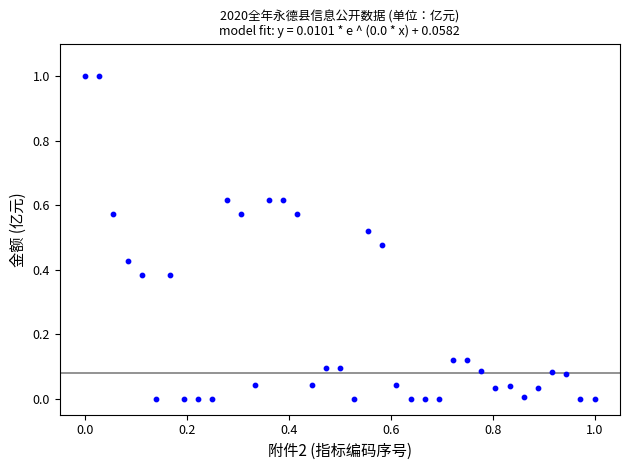

What is the range of Y values (max minus min)?

1.0